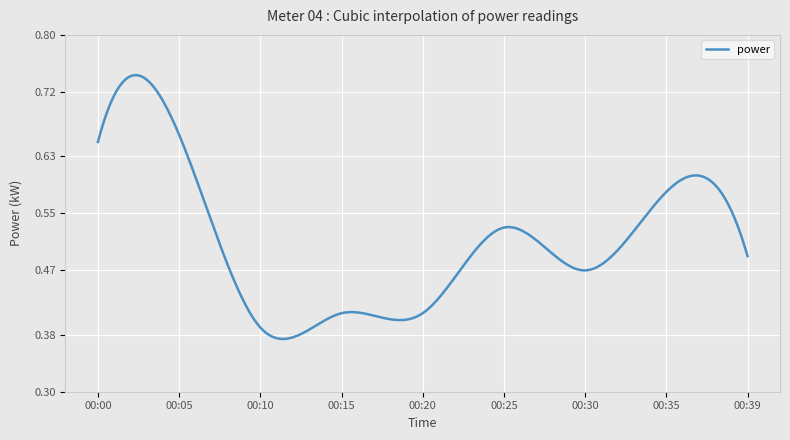

How many lines are shown in the chart?

1